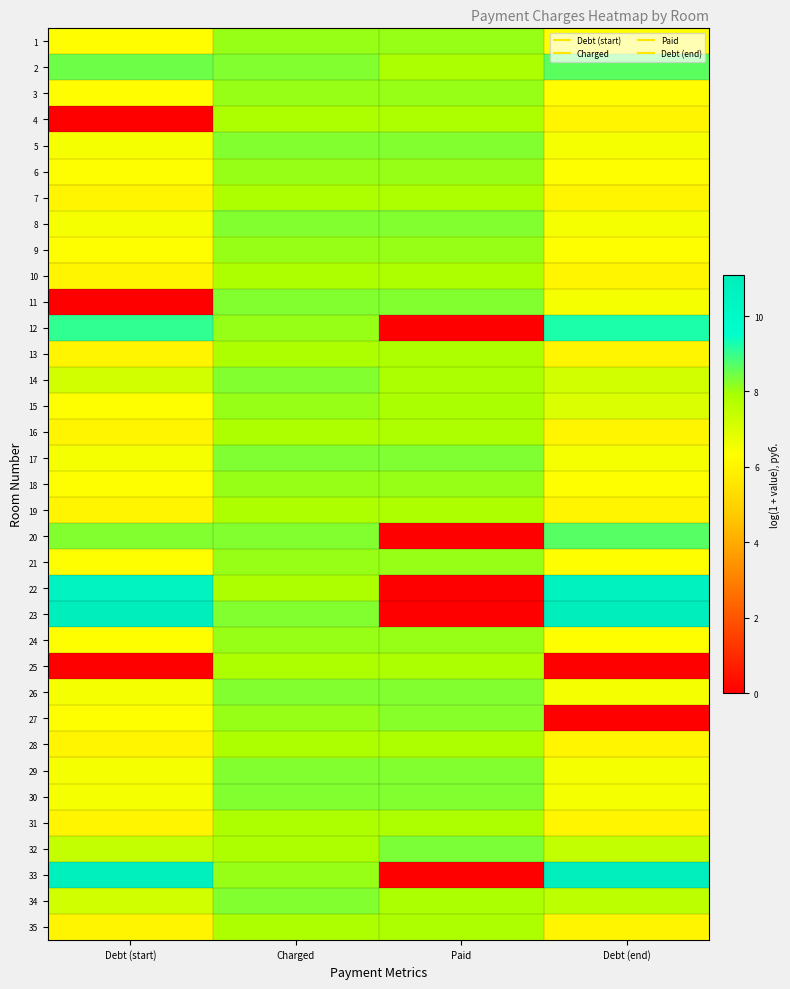

Which category has the highest value across all series?

Debt (end)